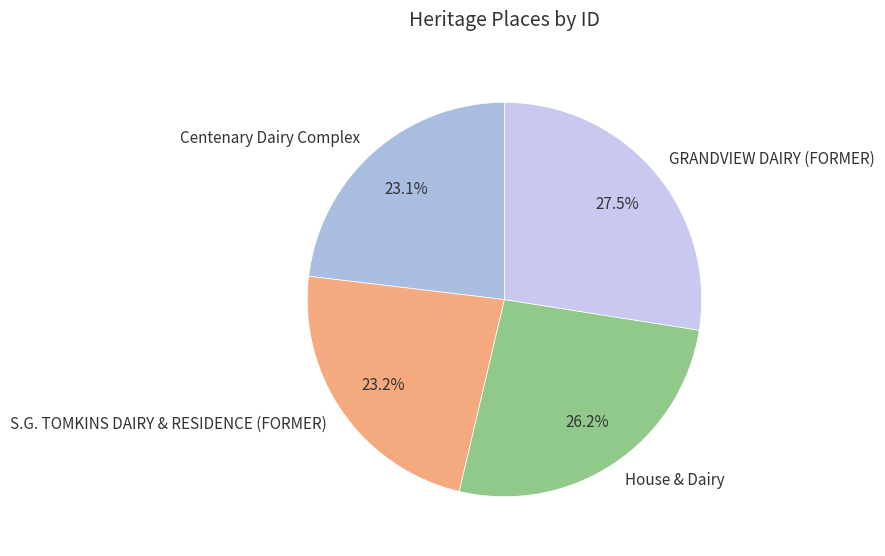

What percentage is NOT represented by Centenary Dairy Complex?

76.9%